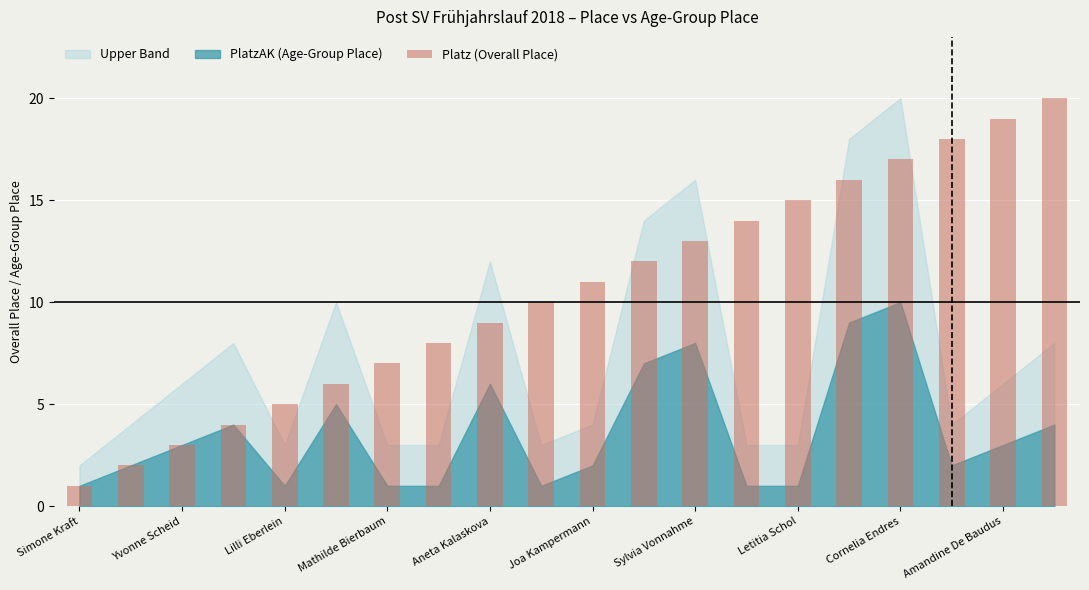

What is the greatest value displayed?

20